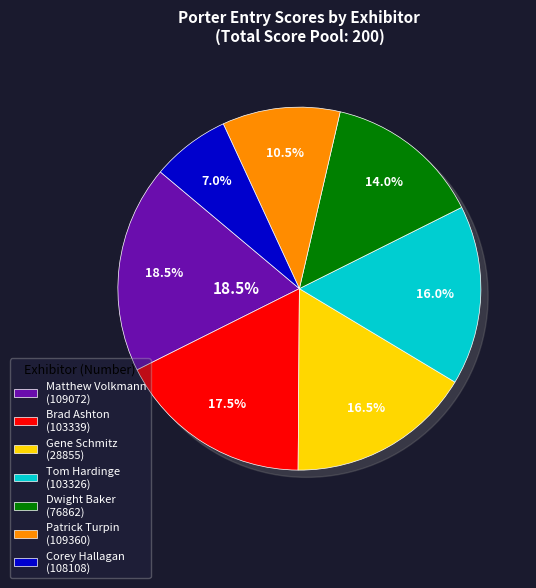

How many segments does this pie chart have?

7